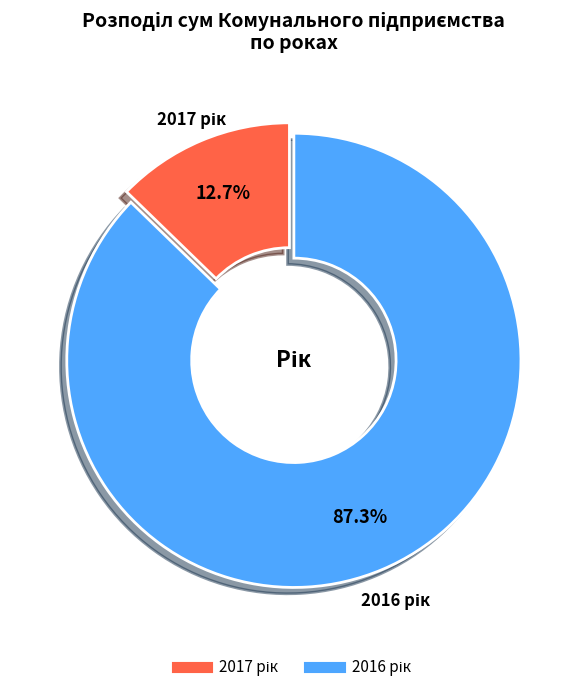

Is there a majority slice in this chart?

Yes